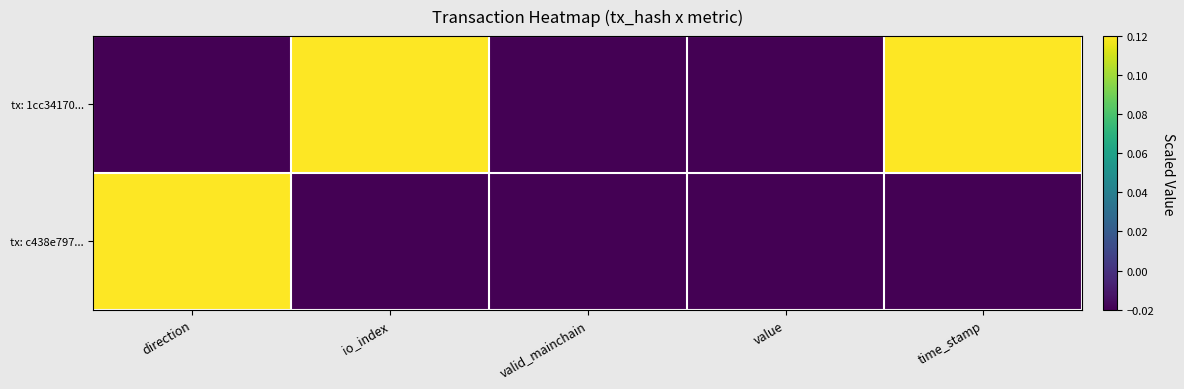

List the series in order of their overall mean, lowest first.

tx: c438e797..., tx: 1cc34170...